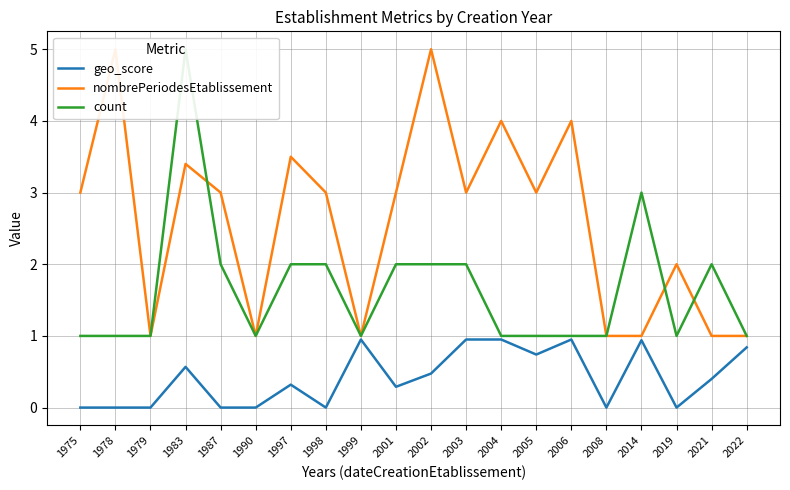

How many count values are between 1 and 2?

18